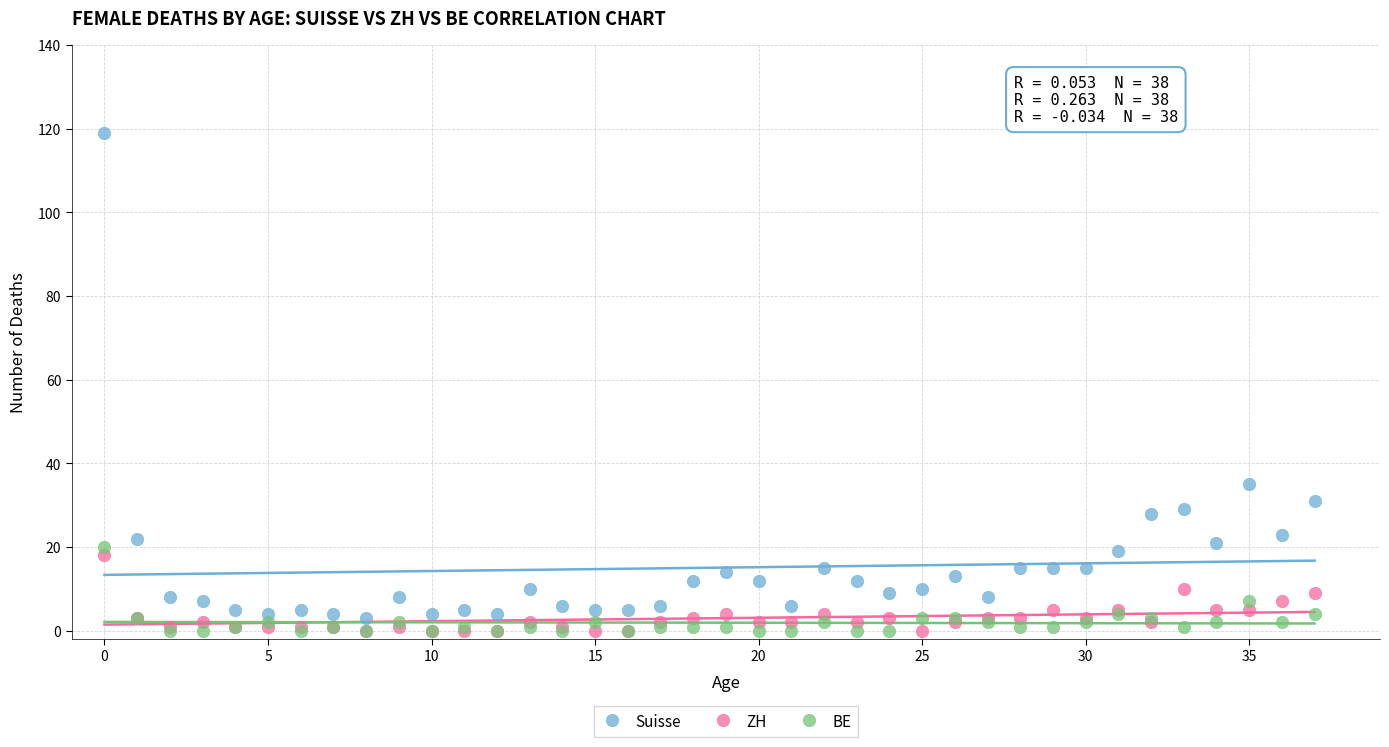

In the Suisse series, what Y value is closest to 61?

35